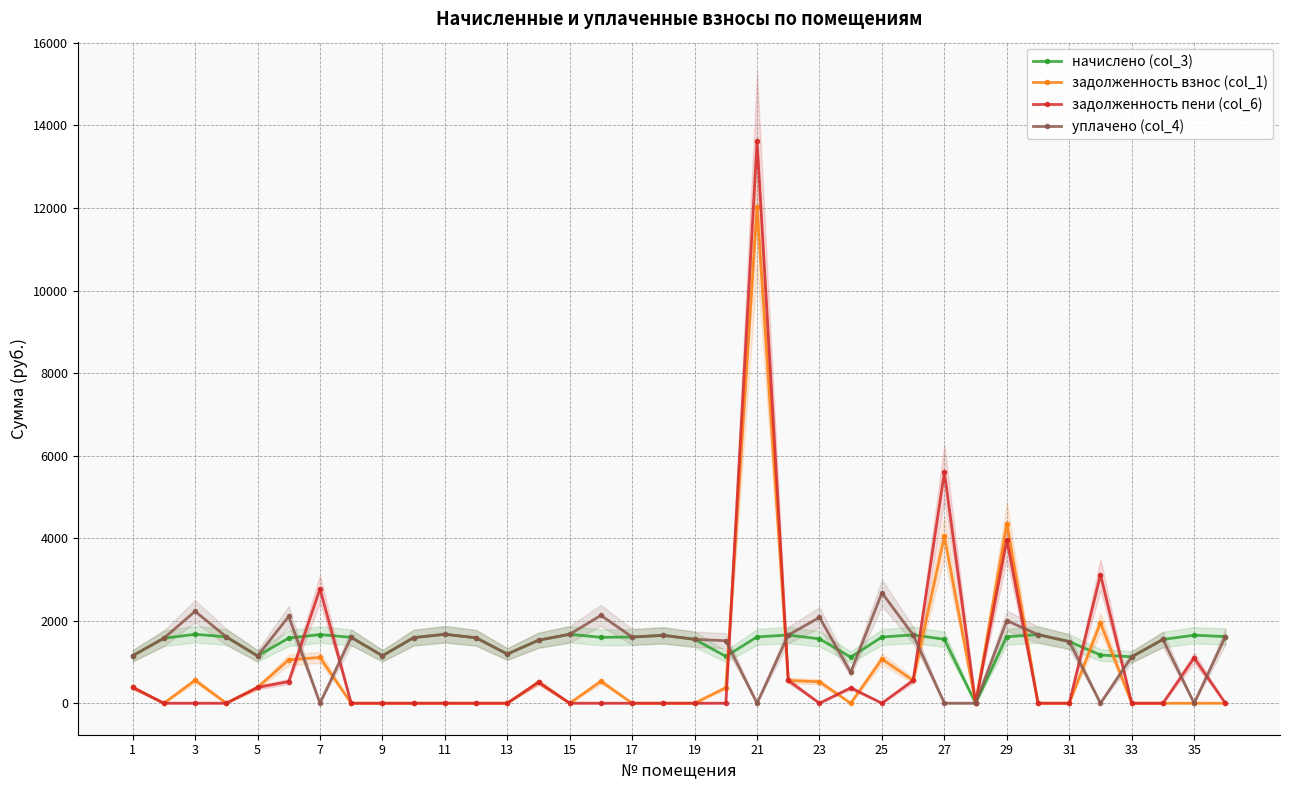

Reading left to right, transcribe all the data shown in this chart.

начислено (col_3): 1150.3	1574.3	1670.2	1607.5	1146.7	1578.0	1662.8	1596.5	1150.3	1589.1	1670.2	1585.4	1190.9	1526.4	1670.2	1596.5	1603.9	1644.4	1548.5	1135.6	1607.5	1651.8	1559.6	1117.2	1603.9	1655.5	1548.5	0.0	1611.2	1662.8	1493.2	1168.8	1124.5	1544.8	1648.1	1614.9
задолженность взнос (col_1): 383.4	0.0	556.7	0.0	382.2	1052.0	1108.6	0.0	0.0	0.0	0.0	0.0	0.0	508.8	0.0	532.2	0.0	0.0	0.0	378.5	12023.3	550.6	519.9	0.0	1069.2	551.8	4045.6	0.0	4352.1	0.0	0.0	1948.0	0.0	0.0	0.0	0.0
задолженность пени (col_6): 383.4	0.0	0.0	0.0	382.2	526.0	2771.4	0.0	0.0	0.0	0.0	0.0	0.0	508.8	0.0	0.0	0.0	0.0	0.0	0.0	13630.8	550.6	0.0	372.4	0.0	551.8	5594.2	0.0	3963.3	0.0	0.0	3116.7	0.0	0.0	1098.7	0.0
уплачено (col_4): 1150.3	1574.3	2227.0	1607.5	1146.7	2104.0	0.0	1596.5	1150.3	1589.1	1670.2	1585.4	1190.9	1526.4	1670.2	2128.6	1603.9	1644.4	1548.5	1514.1	0.0	1651.8	2079.5	744.8	2673.1	1655.5	0.0	0.0	2000.0	1662.8	1493.2	0.0	1124.5	1544.8	0.0	1614.9